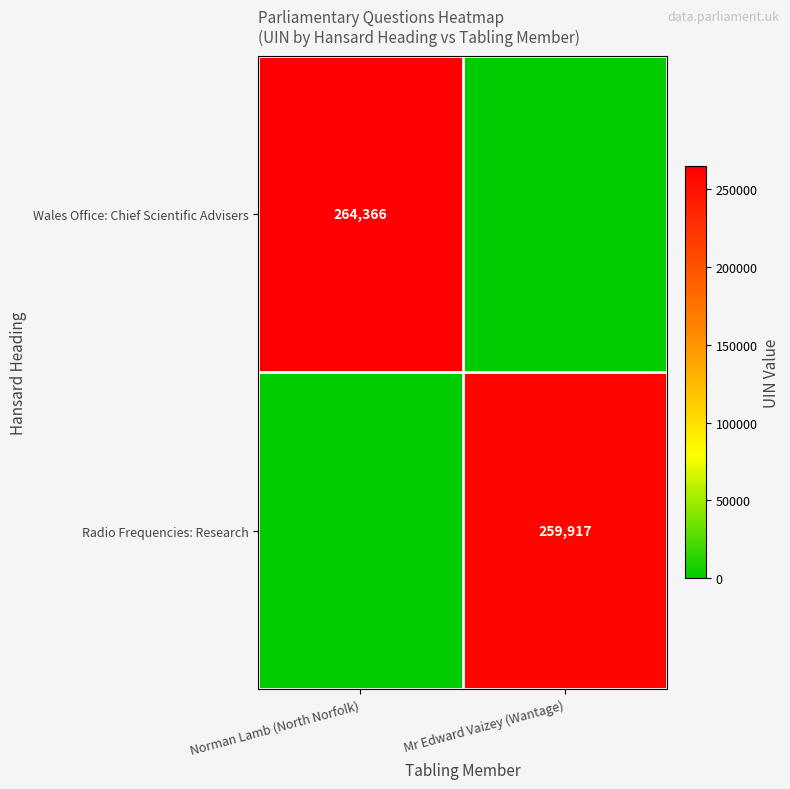

The value of Radio Frequencies: Research at Mr Edward Vaizey (Wantage) is 259917. True or false?

True